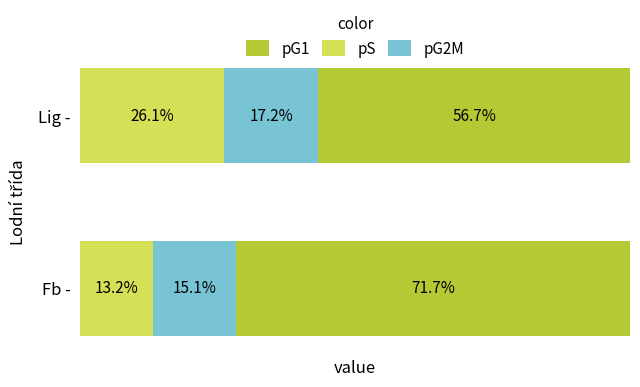

What are all the series names shown in the legend?

pG1, pS, pG2M